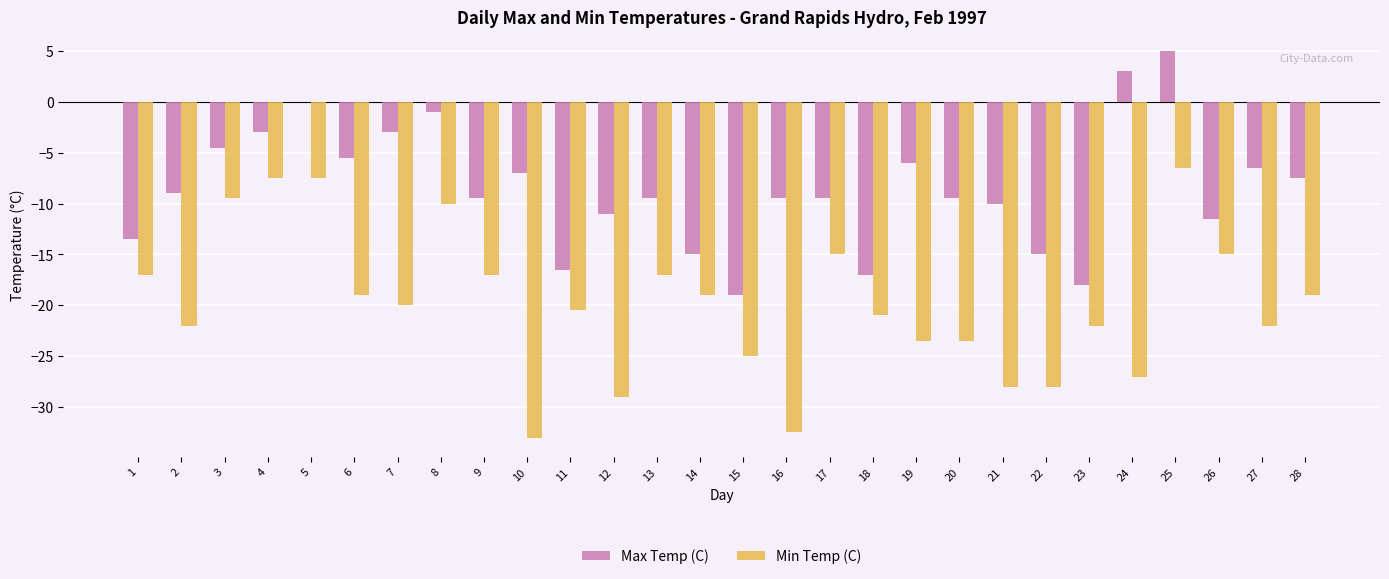

Reading left to right, what are all the values shown in this chart?

Max Temp (C): -13.5	-9.0	-4.5	-3.0	0.0	-5.5	-3.0	-1.0	-9.5	-7.0	-16.5	-11.0	-9.5	-15.0	-19.0	-9.5	-9.5	-17.0	-6.0	-9.5	-10.0	-15.0	-18.0	3.0	5.0	-11.5	-6.5	-7.5
Min Temp (C): -17.0	-22.0	-9.5	-7.5	-7.5	-19.0	-20.0	-10.0	-17.0	-33.0	-20.5	-29.0	-17.0	-19.0	-25.0	-32.5	-15.0	-21.0	-23.5	-23.5	-28.0	-28.0	-22.0	-27.0	-6.5	-15.0	-22.0	-19.0